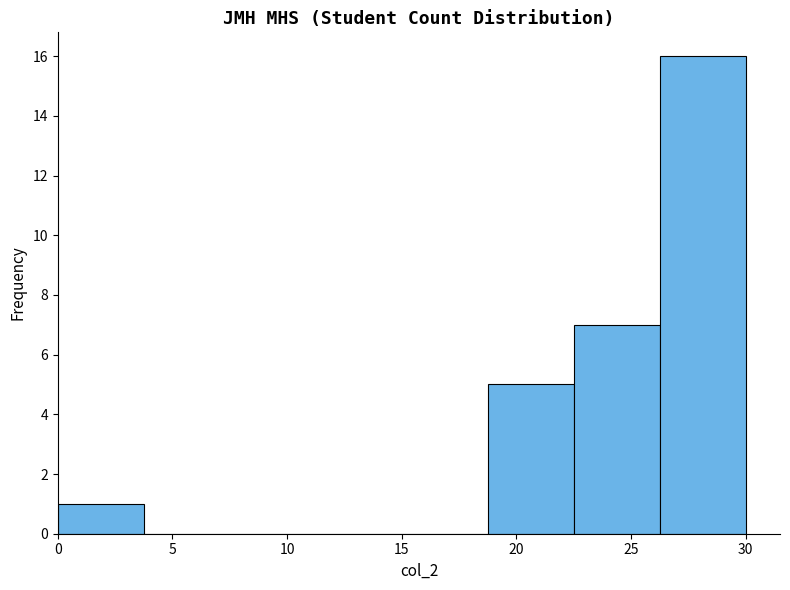

Over which range of the x-axis is the bar tallest?

26.25 to 30.00